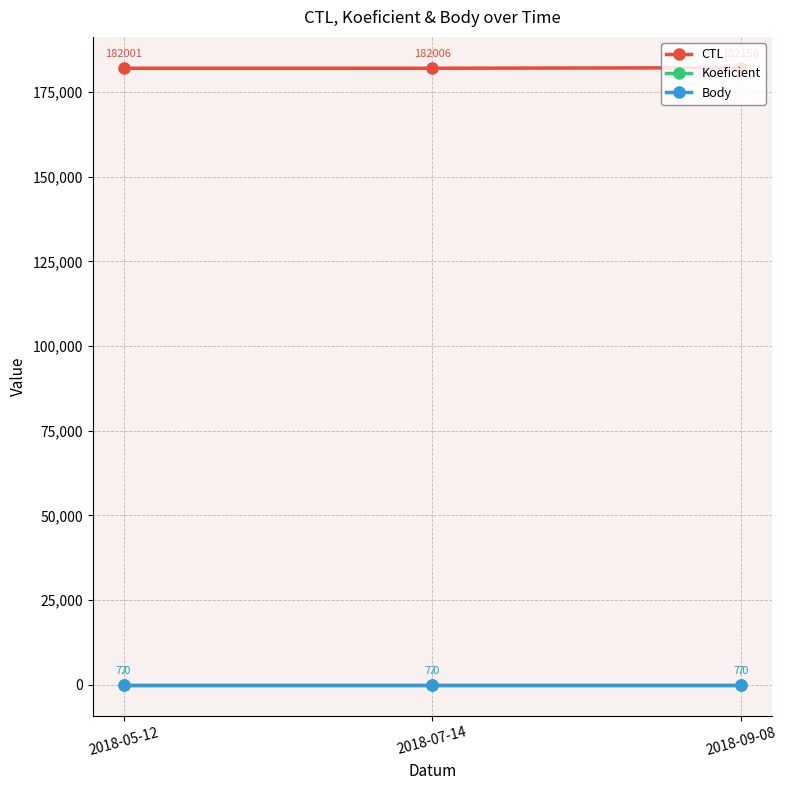

What is the label of the 3rd point from the right?

2018-05-12